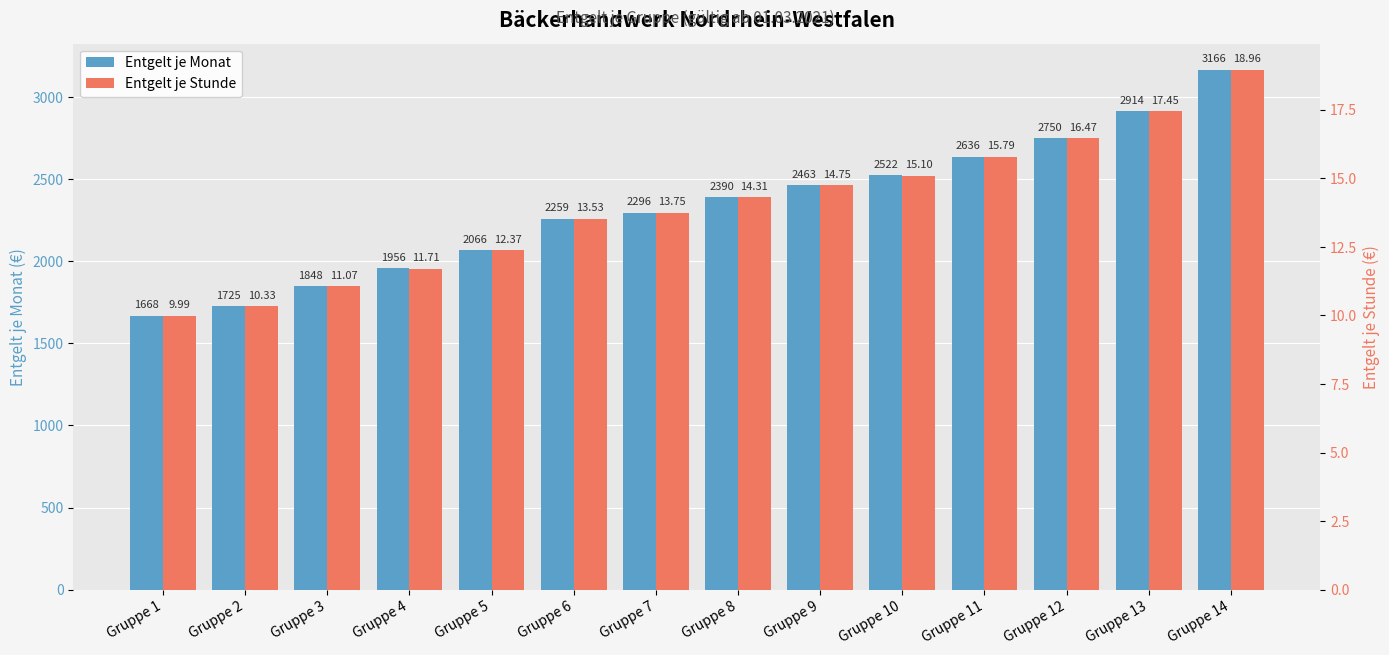

What is the sum of all Entgelt je Monat values?

32659.0